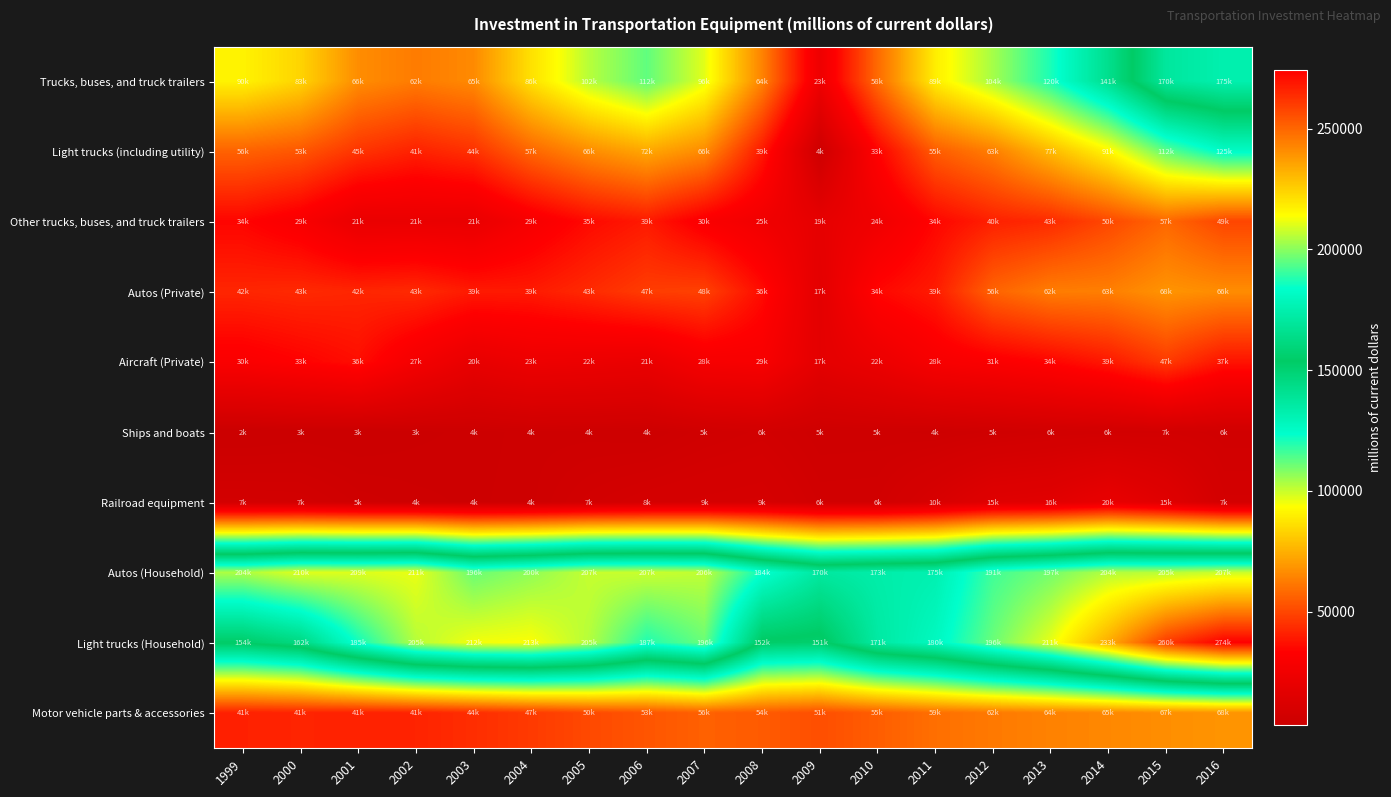

How many categories are shown in the chart?

18